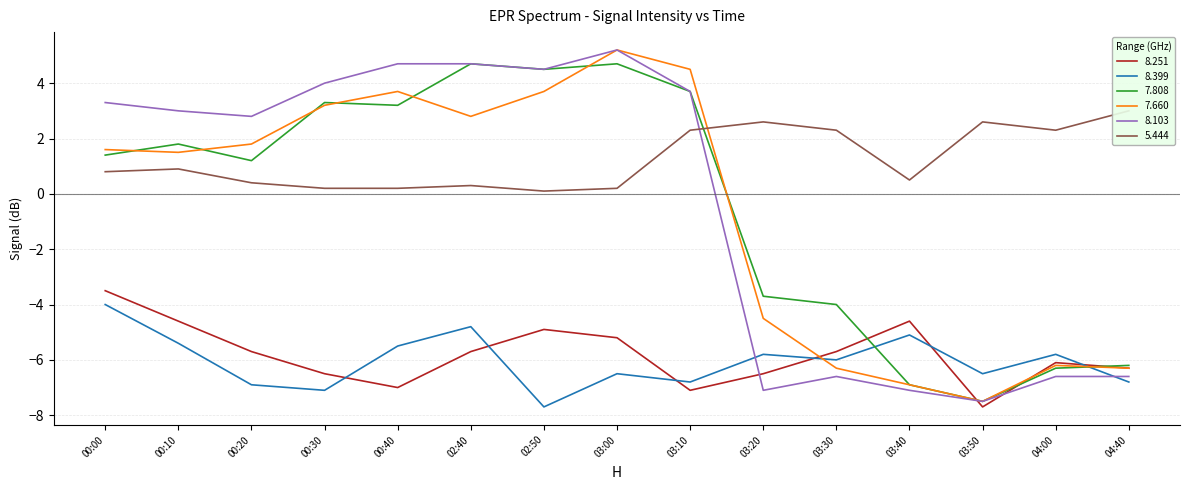

True or false:   8.399 and   5.444 cross at least once.

False